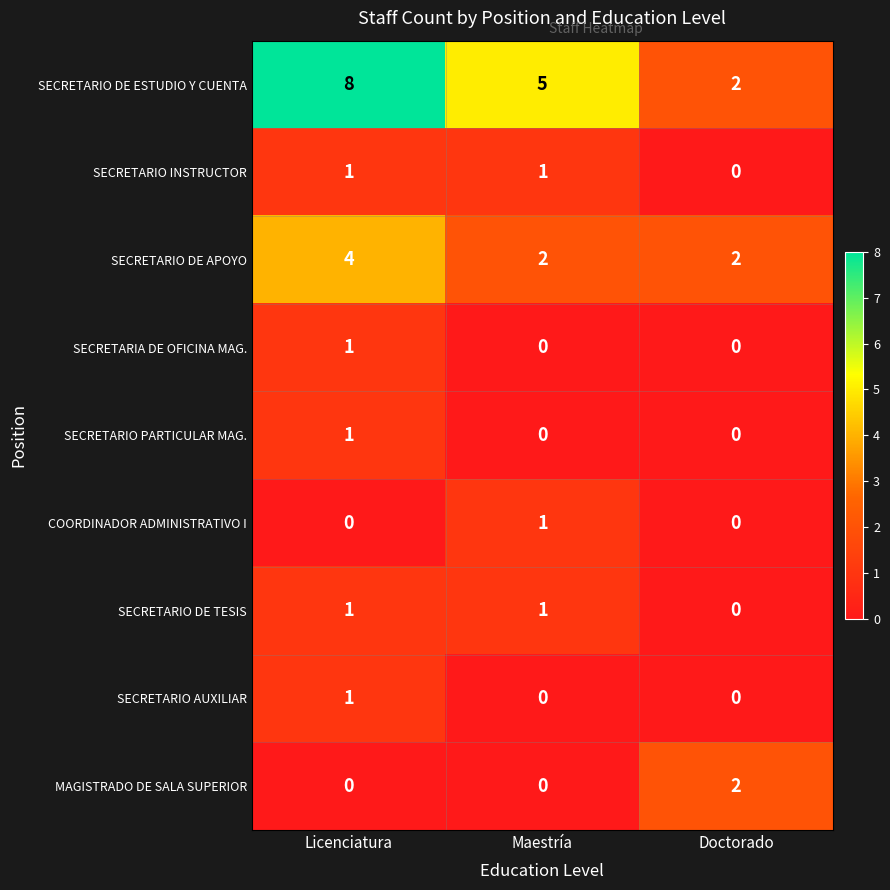

What is the spread (max minus min) of values at Maestría?

5